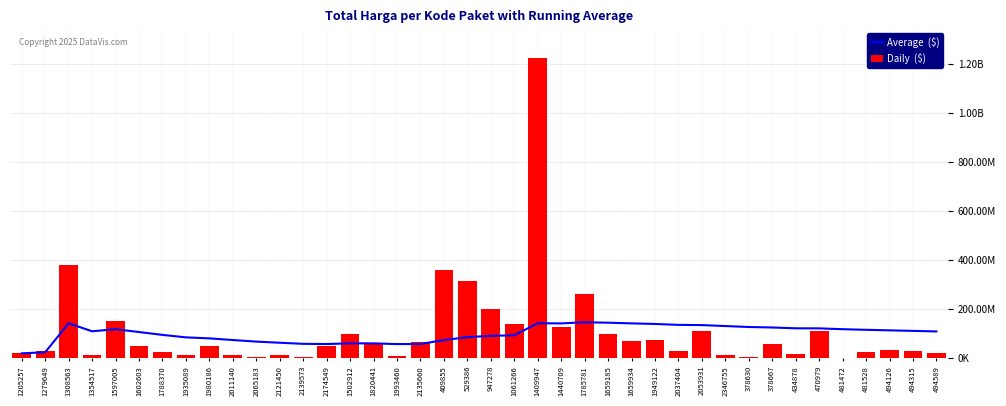

Is the value of Daily  ($) at 1602603 greater than the value of Average  ($) at 1949122?

No